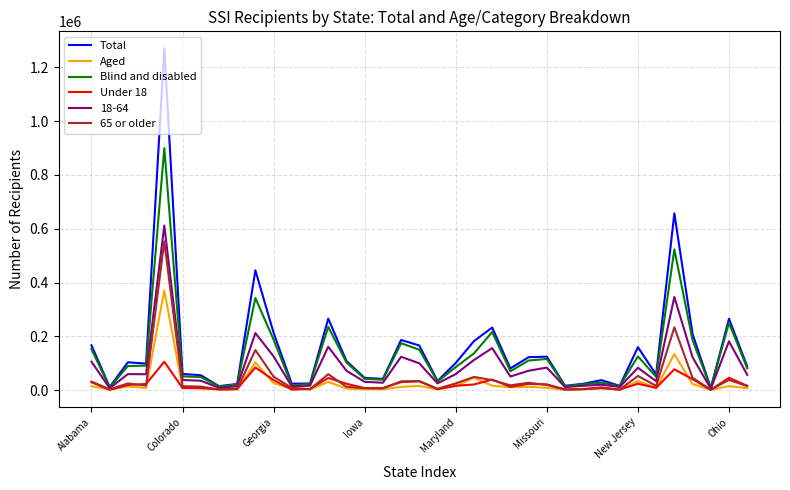

Rank the series by their maximum value, from highest to lowest.

Total, Blind and disabled, 18-64, 65 or older, Aged, Under 18